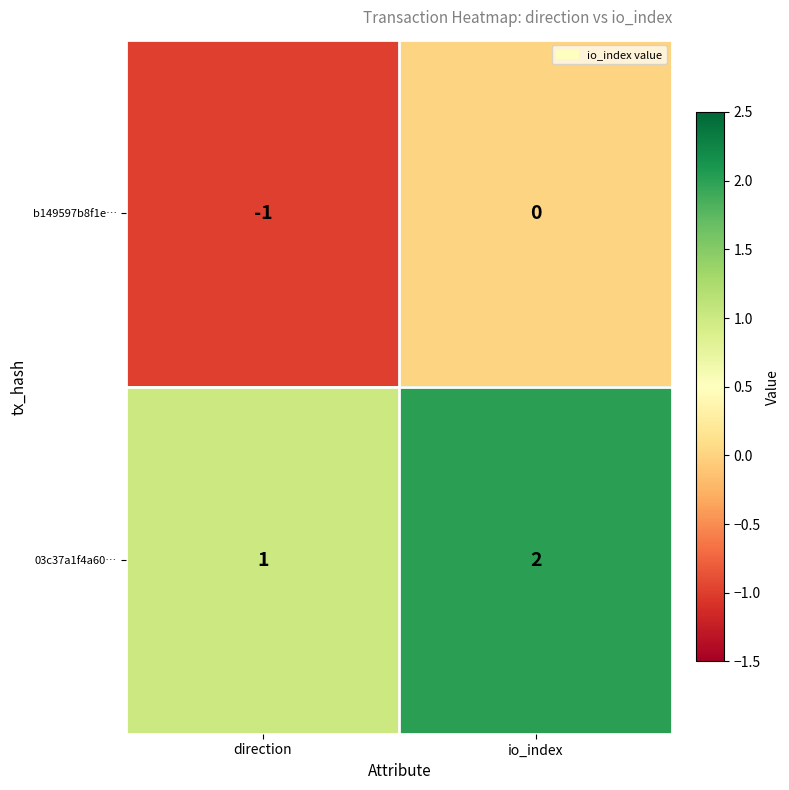

Reading left to right, transcribe all the data shown in this chart.

b149597b8f1e…: direction=-1	io_index=0
03c37a1f4a60…: direction=1	io_index=2